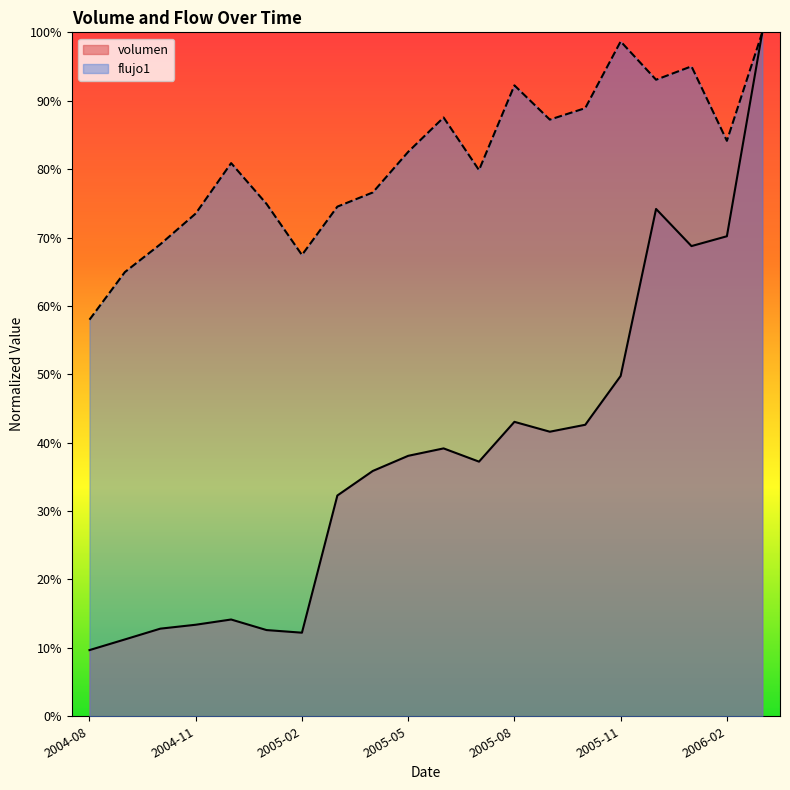

Reading right to left, what are all the values shown in this chart?

volumen: 100.0	70.2	68.7	74.2	49.8	42.6	41.6	43.1	37.2	39.2	38.1	35.9	32.3	12.2	12.6	14.1	13.4	12.8	11.2	9.7
flujo1: 100.0	84.1	95.0	93.1	98.7	88.9	87.2	92.2	79.9	87.5	82.5	76.6	74.5	67.4	74.9	80.9	73.5	69.0	64.9	58.0